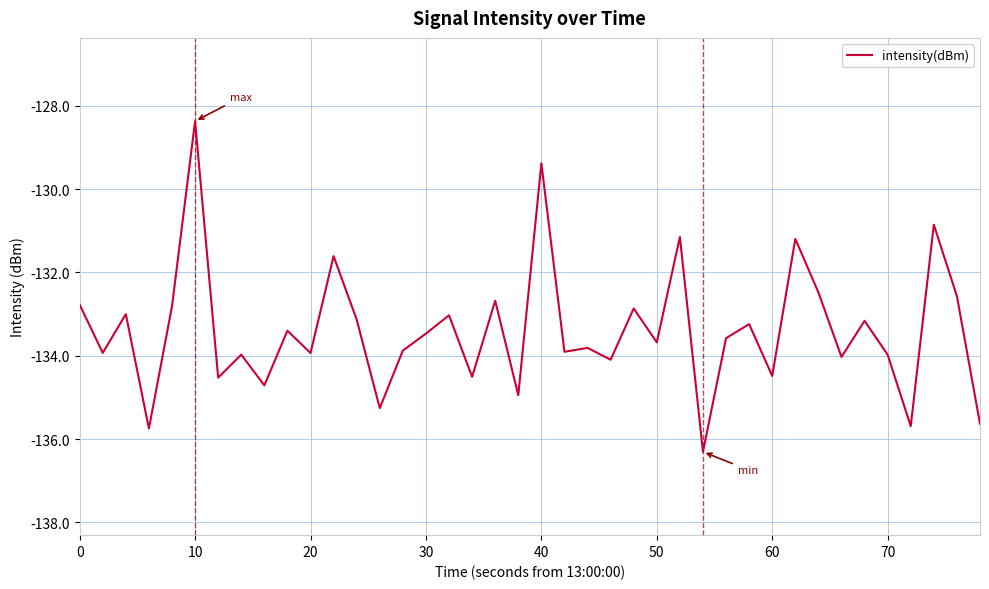

What is the difference between the maximum and minimum values?

7.9